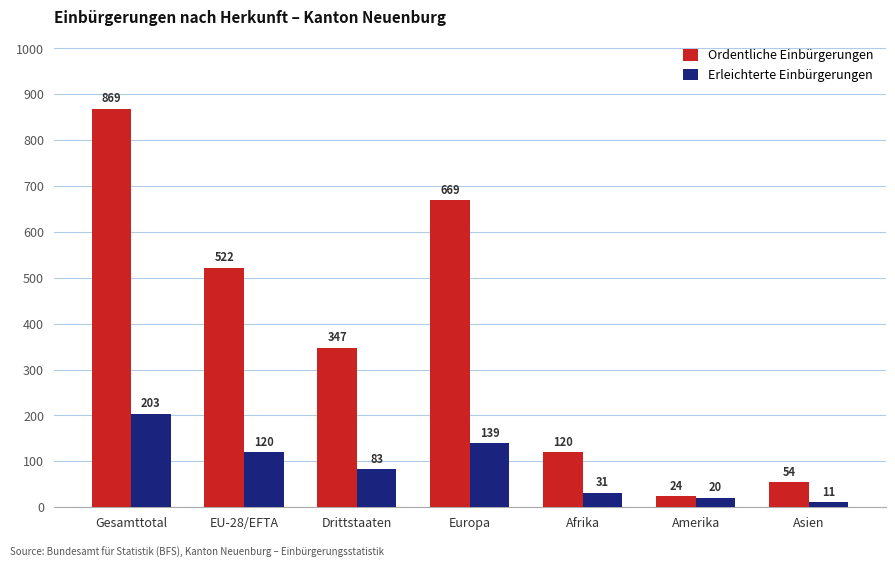

Between Gesamttotal and Asien, which series saw the biggest shift?

Ordentliche Einbürgerungen